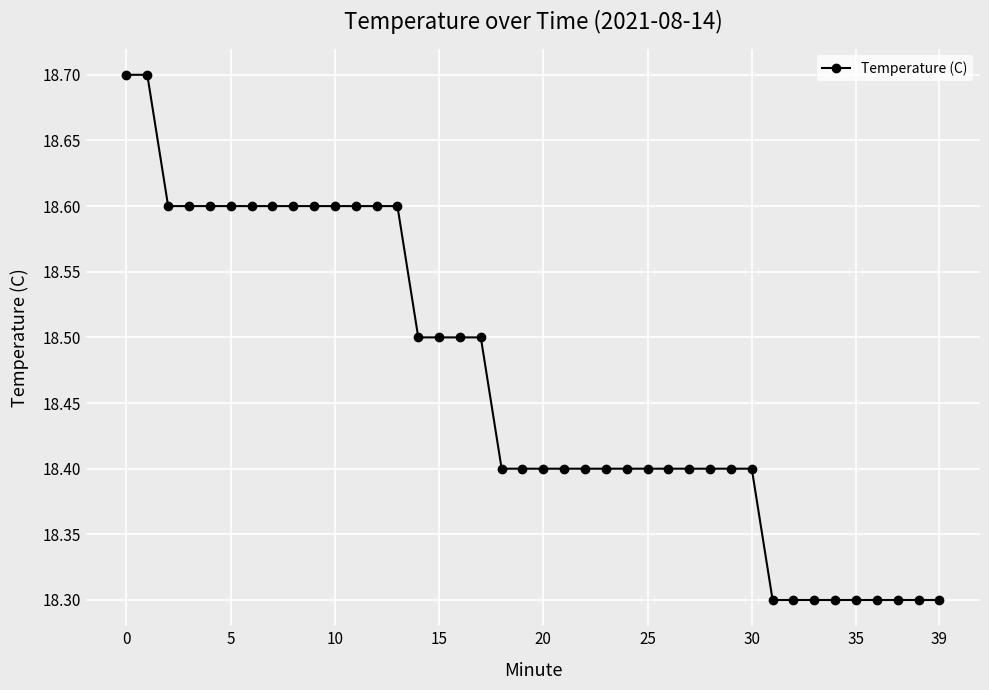

What is the minimum value shown in the chart?

18.3